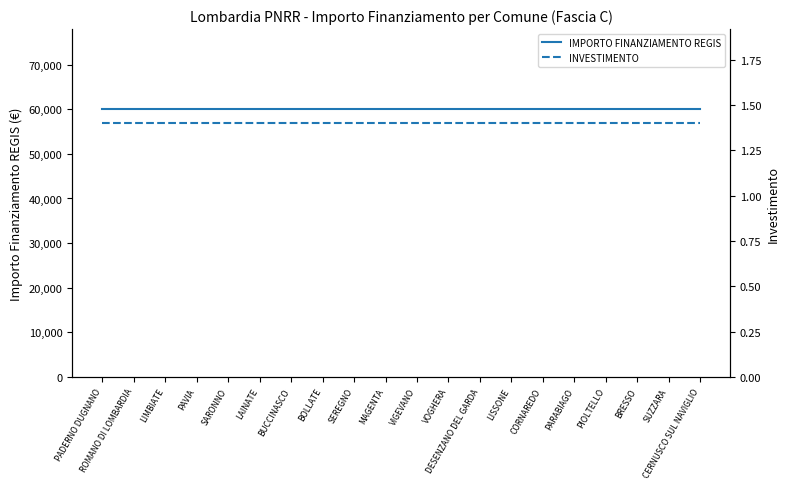

What position from the left is BRESSO?

18